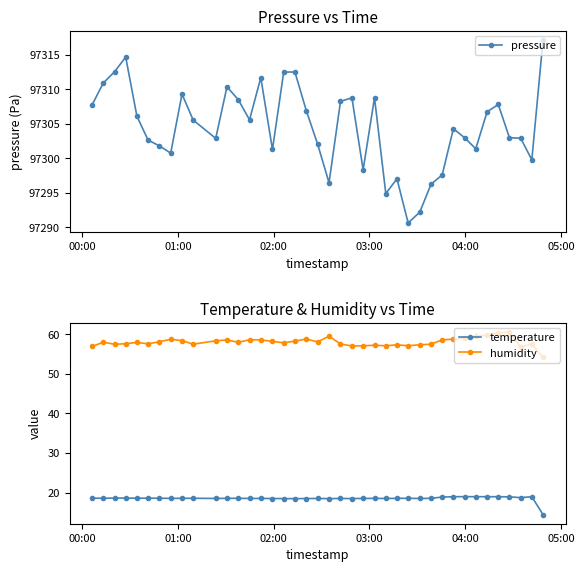

What is the highest value of the temperature series?

19.0